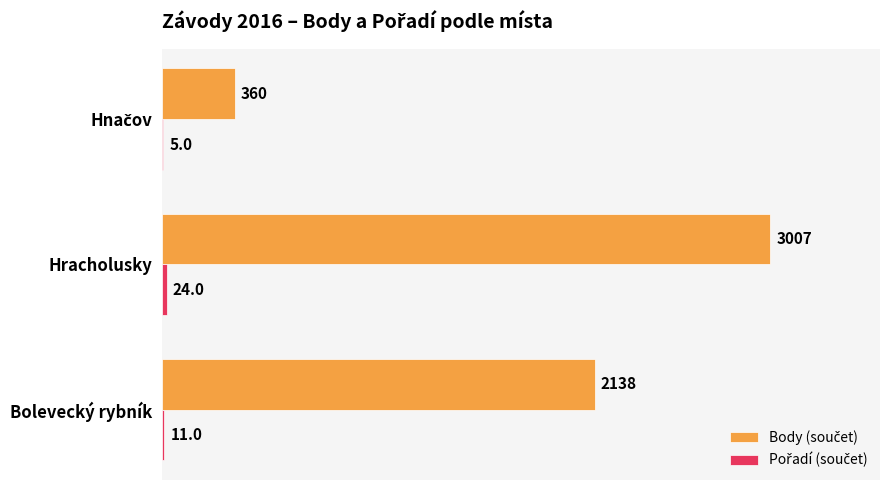

What is the total value across all series at Bolevecký rybník?

2149